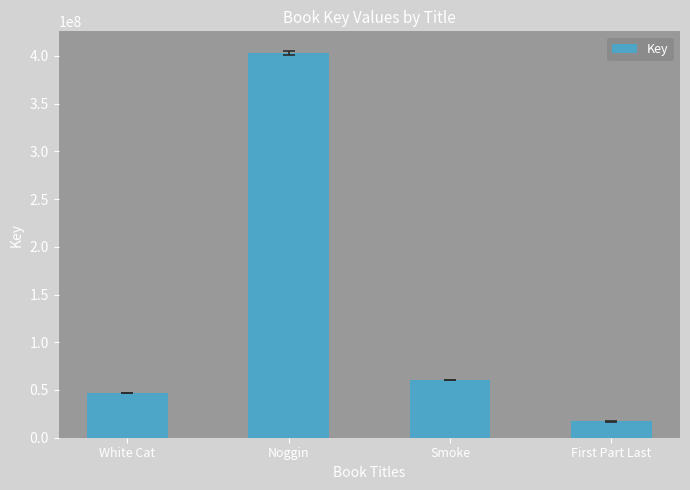

Reading left to right, transcribe all the data shown in this chart.

White Cat=46644113	Noggin=403385077	Smoke=60593849	First Part Last=17032280